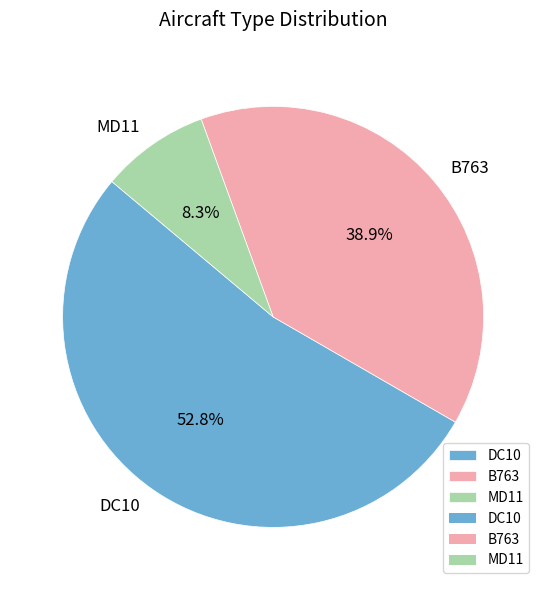

Count the number of slices in the pie.

3